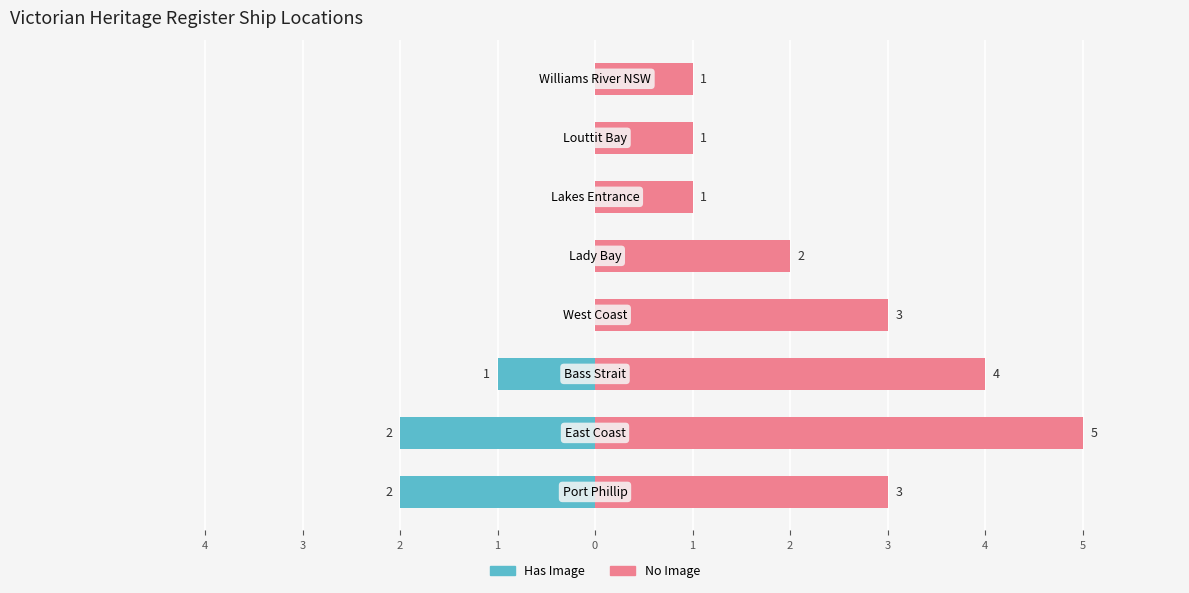

At 4, list the series in order from largest to smallest.

No Image, Has Image